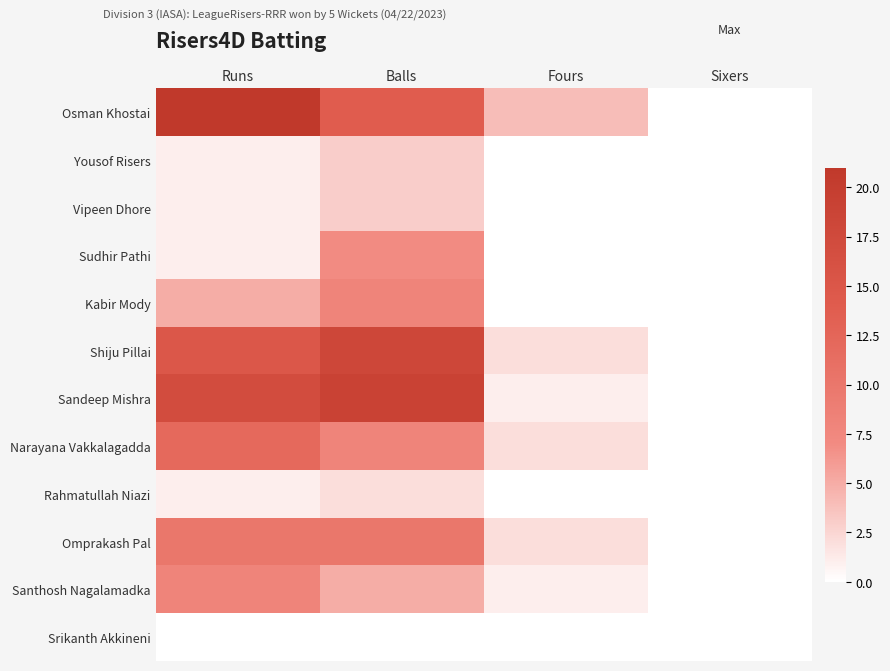

At which category does the chart reach its minimum across all series?

Sixers